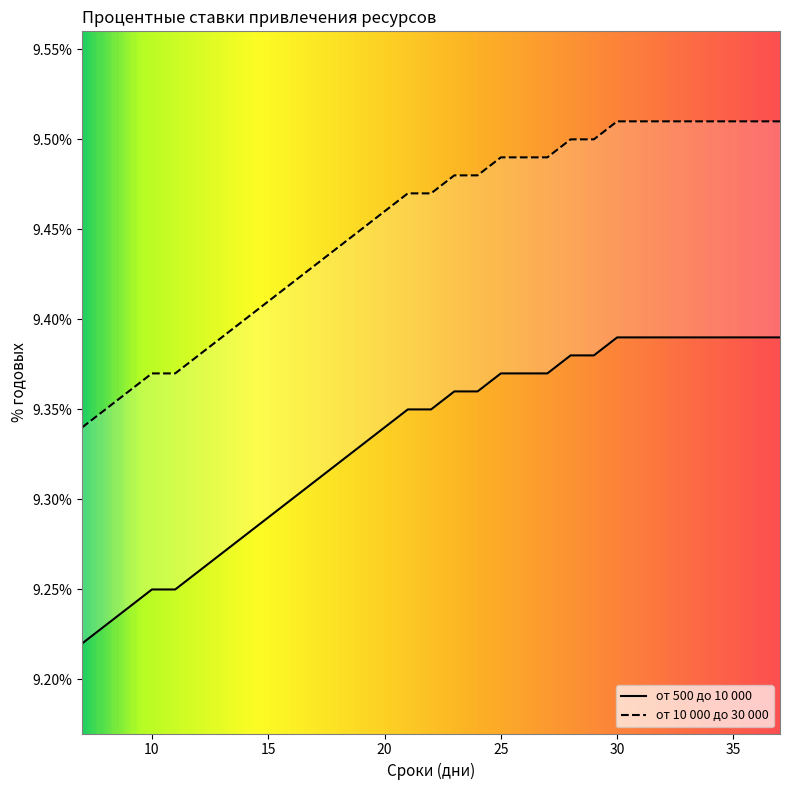

Which series has the largest total across all categories?

от 10 000 до 30 000